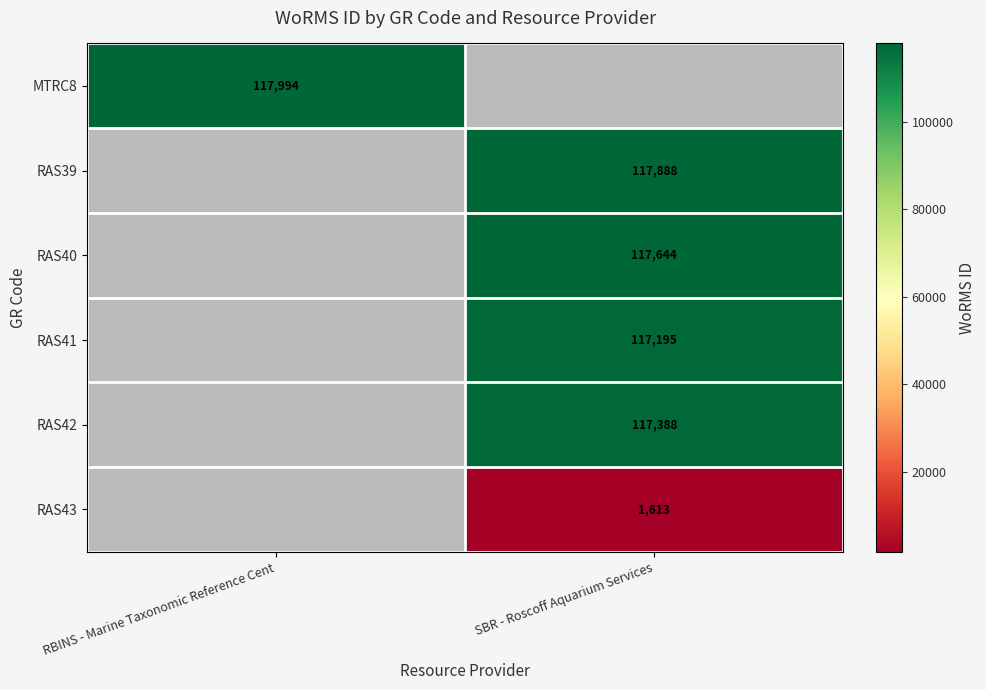

The RAS39 series shows 65481 at SBR - Roscoff Aquarium Services. True or false?

False